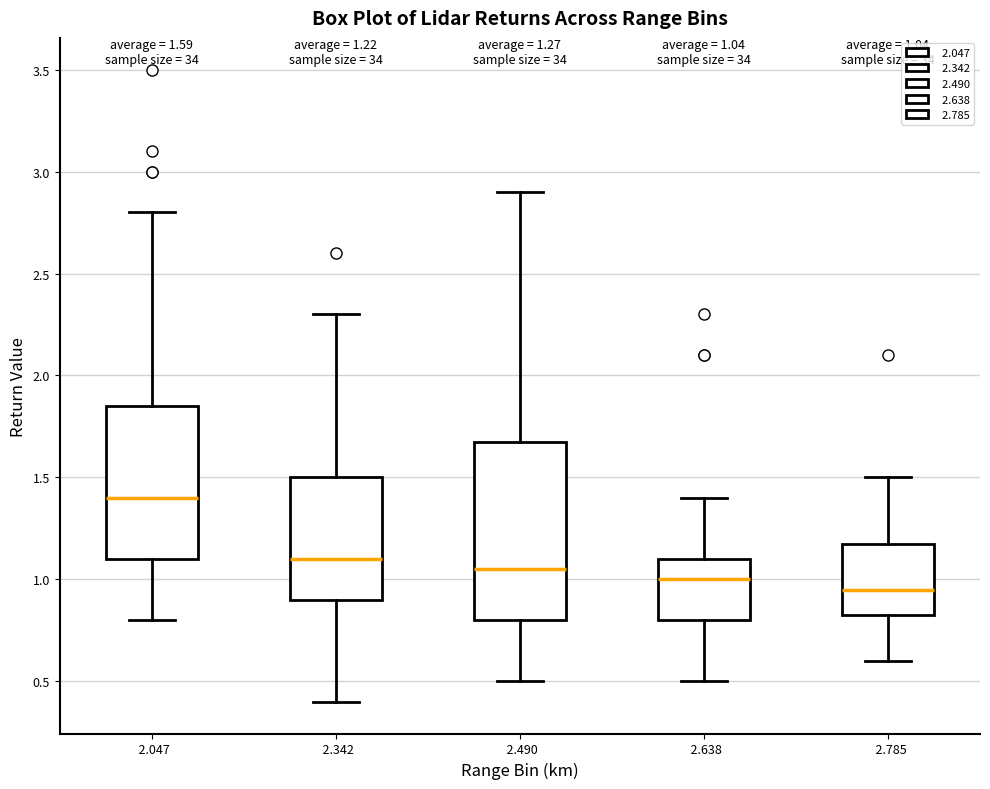

Comparing the boxes themselves (not the whiskers), which one is the tallest?

2.490